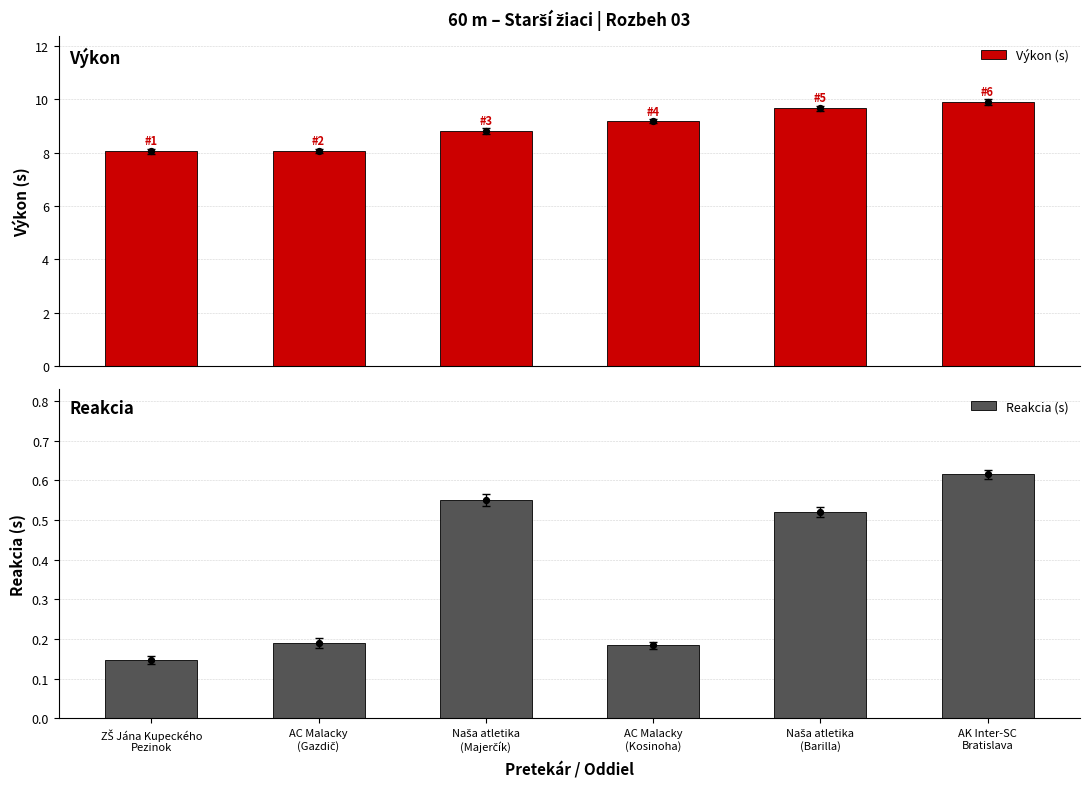

What is the total value across all series at Naša atletika
(Majerčík)?

9.4